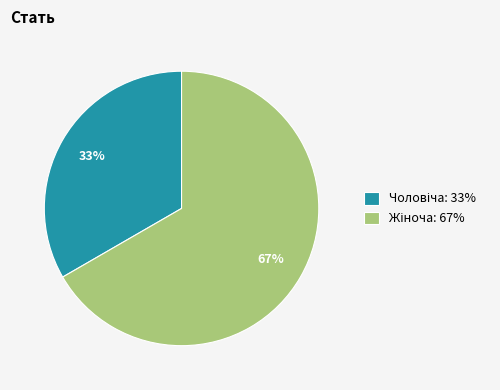

Does any single category account for the majority?

Yes